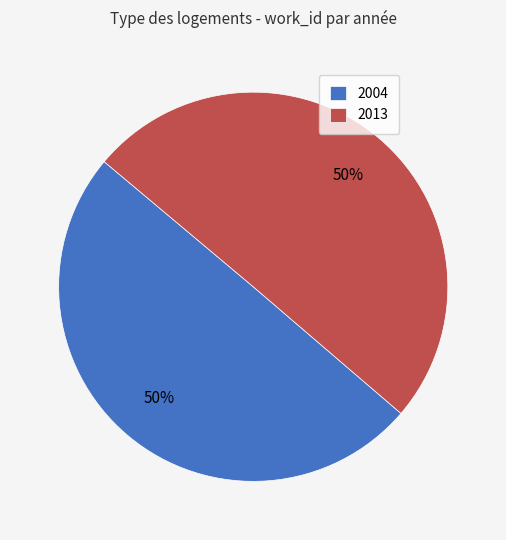

True or false: 2004 accounts for 50% of the total.

True